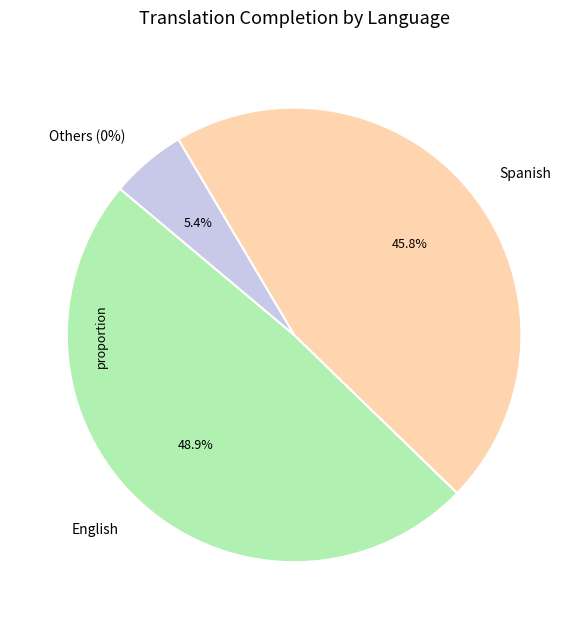

Is it true that Portuguese (Brazil) is 13% of the pie?

False